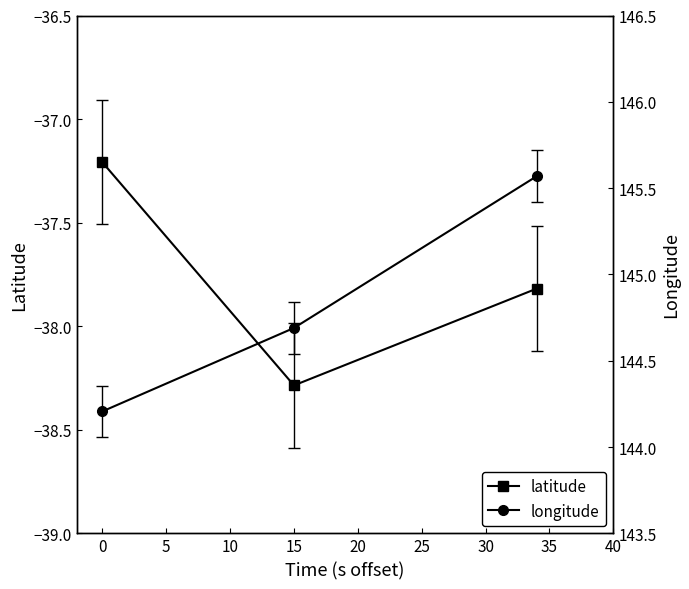

Is it true that latitude equals -38.3 at 15?

True